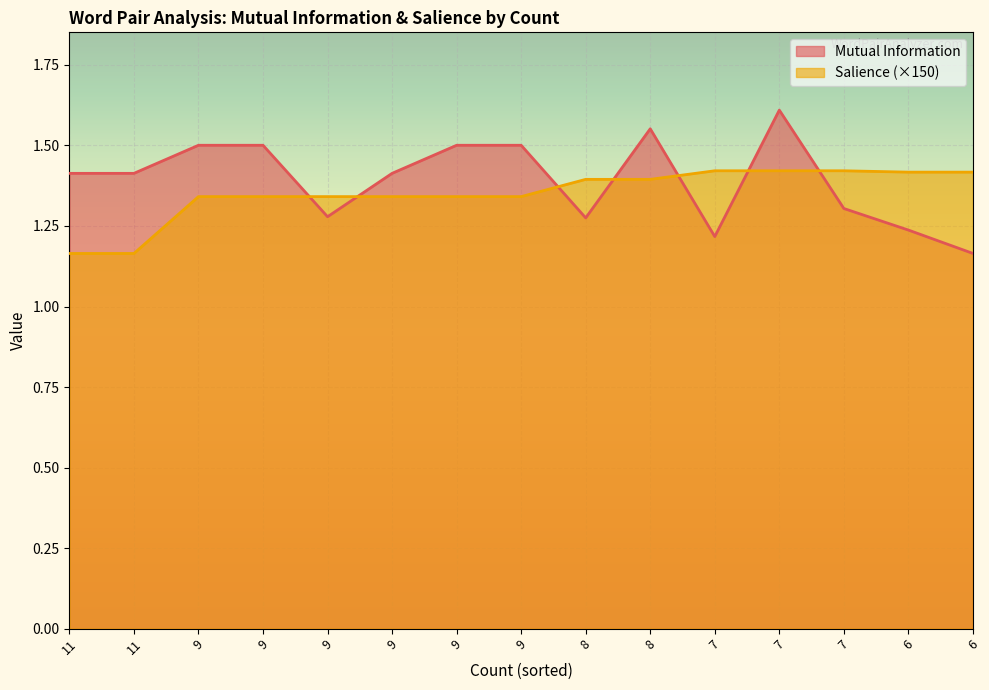

What is the average value of the Mutual Information series?

1.4